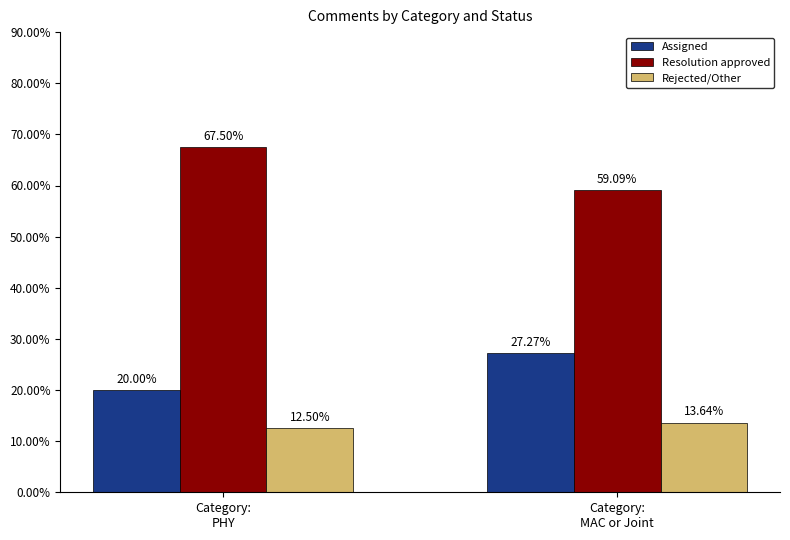

What position from the right is Category:
PHY?

2